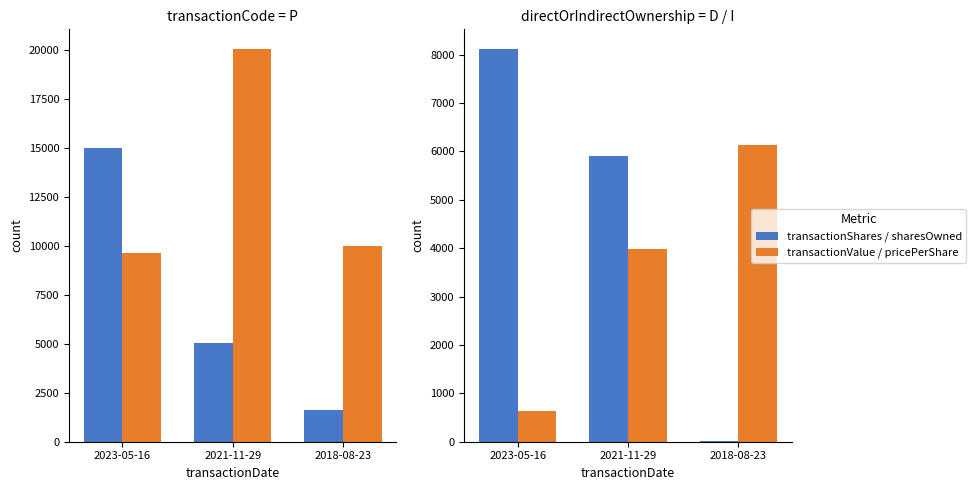

What is the total value across all series at 2023-05-16?

33396.6